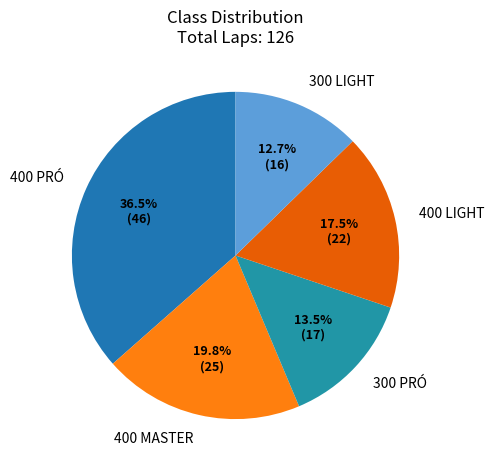

Approximately how many times larger is the value at 400 PRÓ compared to 400 LIGHT?

2.1